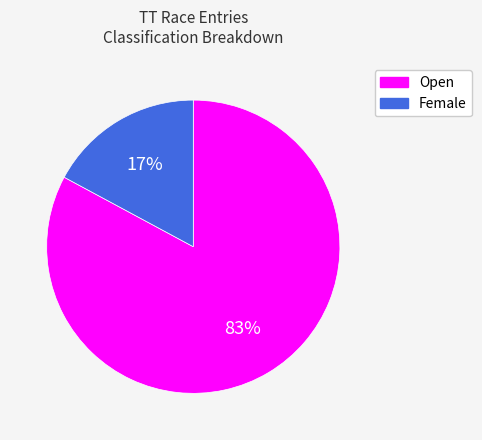

True or false: Female accounts for 17% of the total.

True